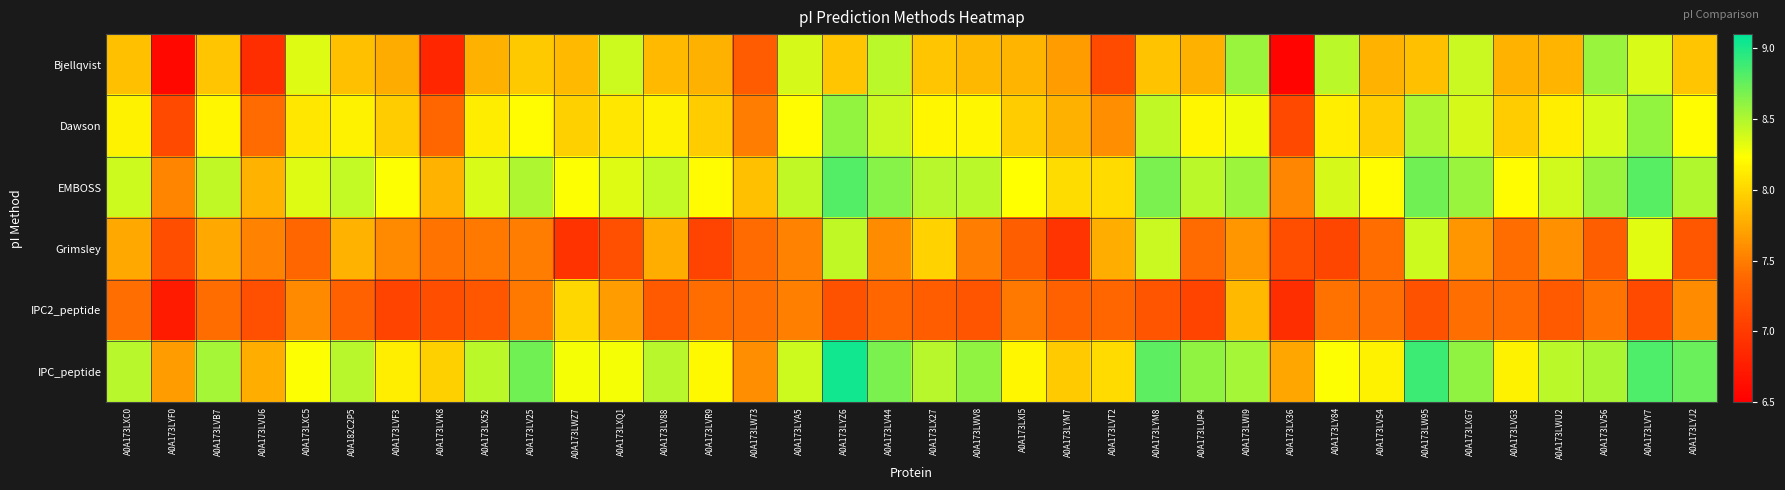

At how many categories does at least one series exceed 7?

36